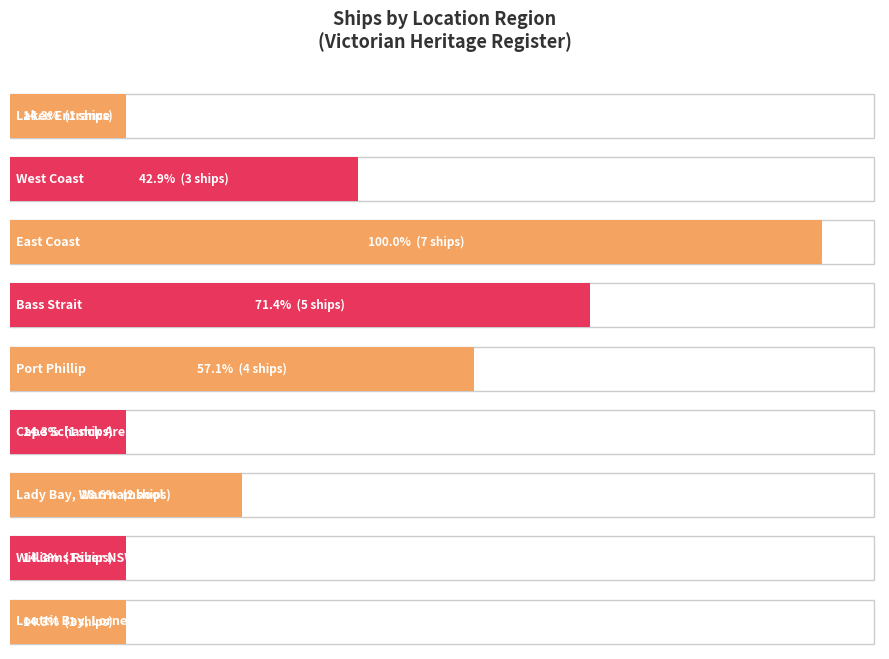

What is the sum of all values?

25